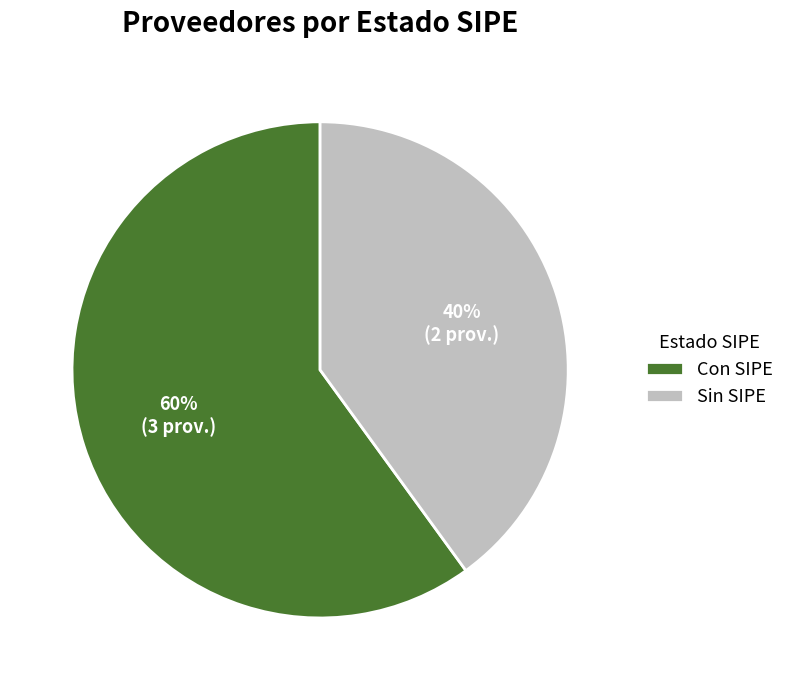

Which category has the smallest portion of the pie?

Sin SIPE